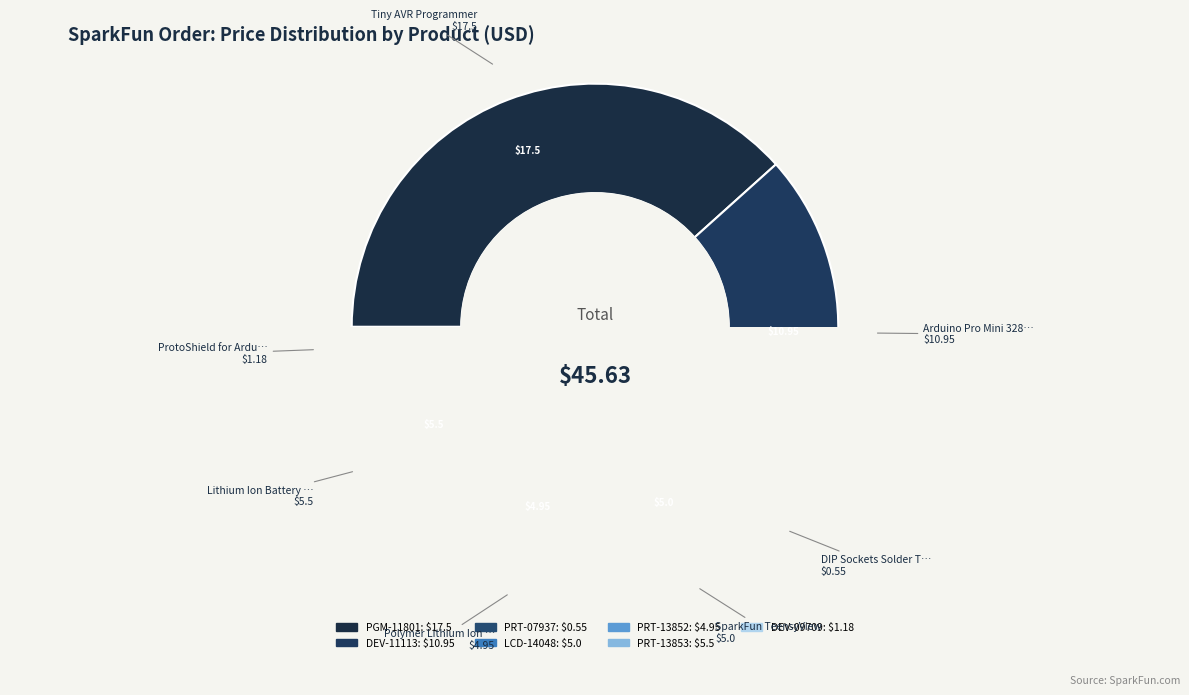

To the nearest percent, what is the difference between the DIP Sockets Solder Tail - 8-Pin and Polymer Lithium Ion Battery - 40mAh slice percentages?

10%